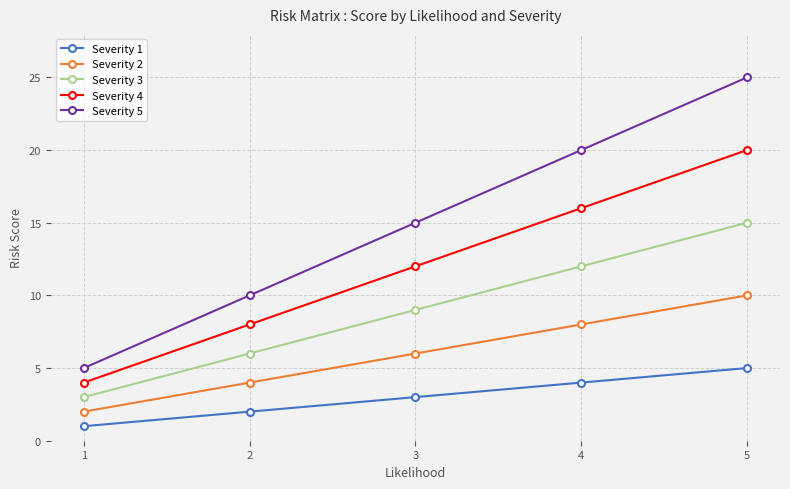

Is the value of Severity 2 at 4 greater than the value of Severity 4 at 5?

No